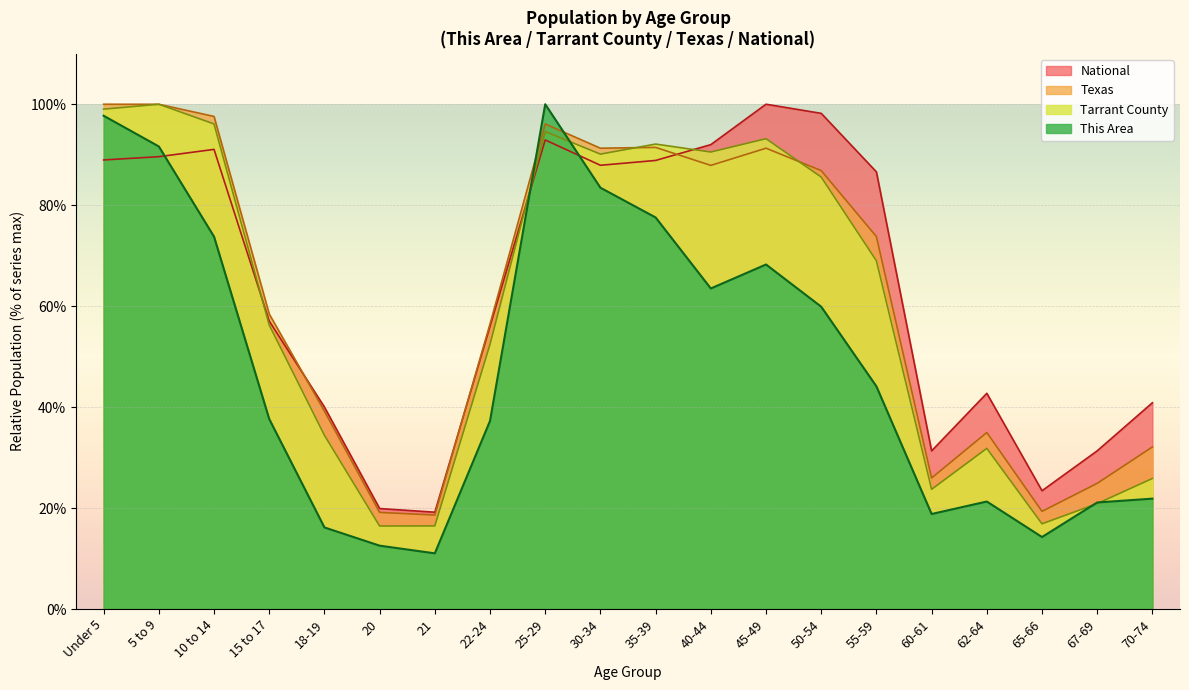

Read the This Area value at 20.

12.5